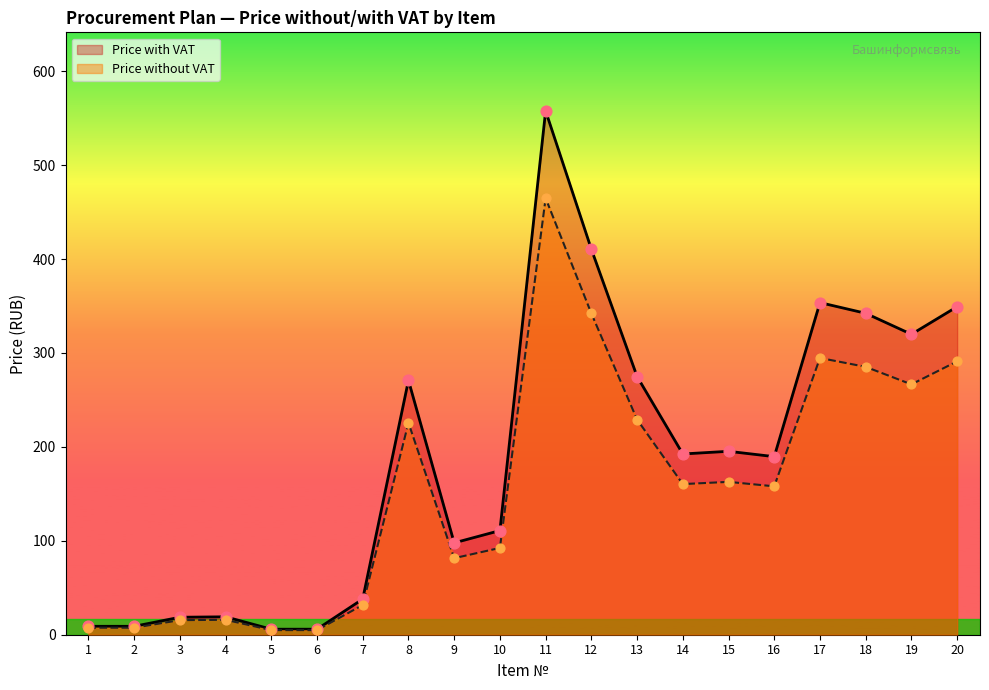

Which series has the largest total across all categories?

Price with VAT